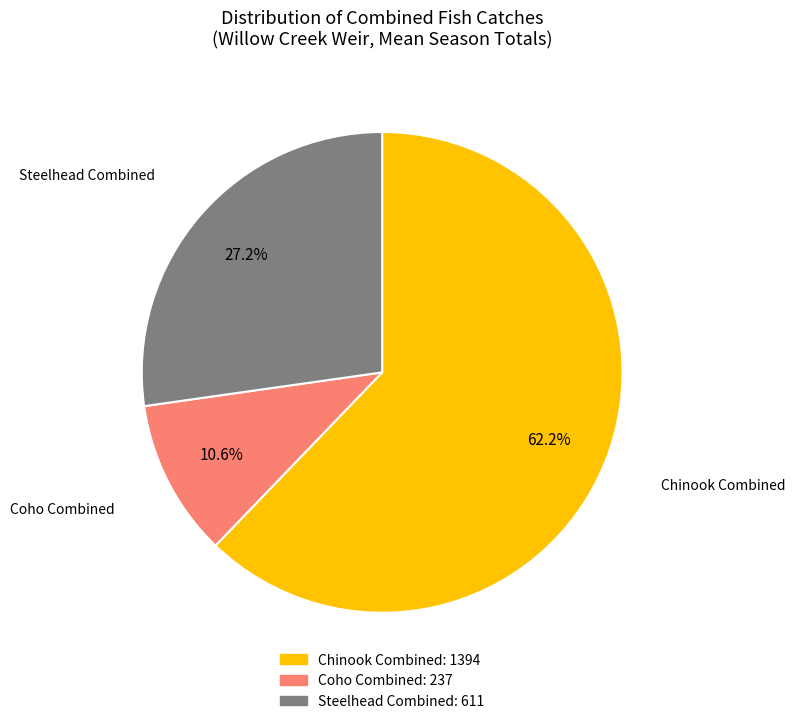

Rank the categories by value from lowest to highest.

Coho Combined, Steelhead Combined, Chinook Combined